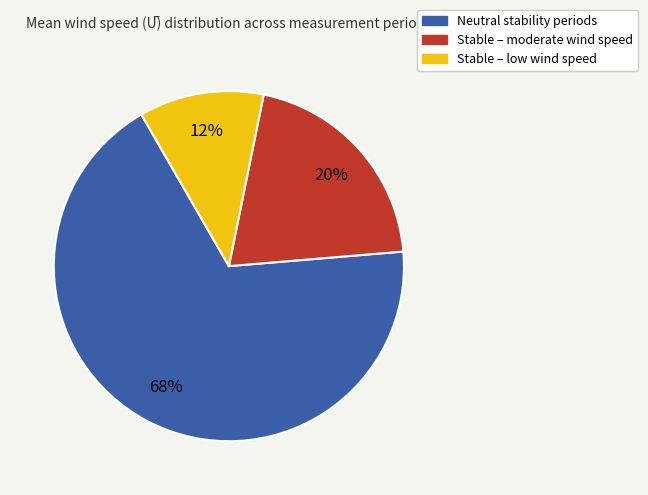

Do Stable – low wind speed and Stable – moderate wind speed together represent more than half of the pie?

No